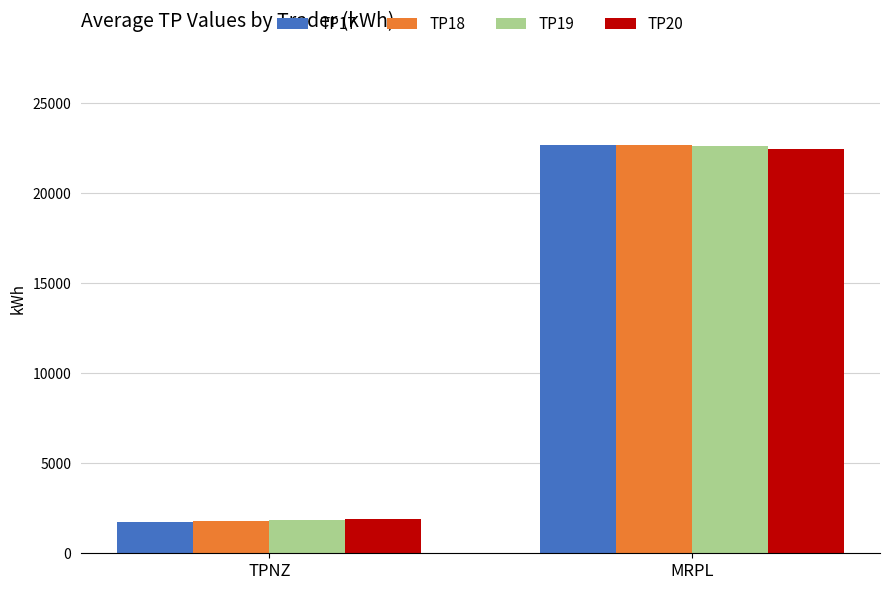

Rank the categories by TP17 value from highest to lowest.

MRPL, TPNZ